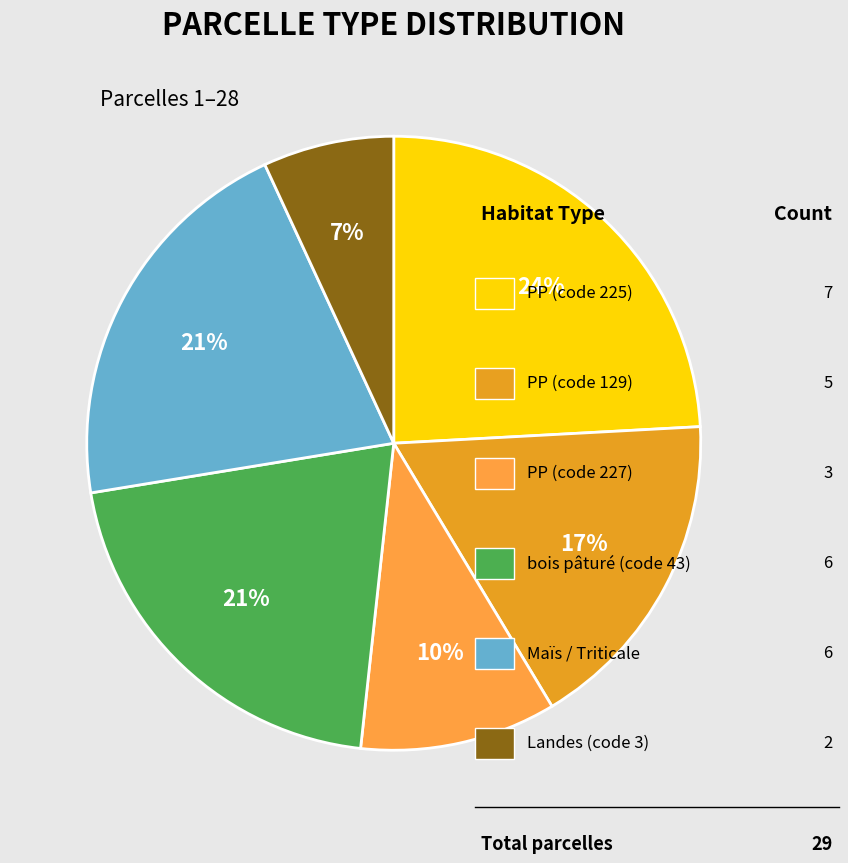

Which slice is the smallest?

Landes (type ancien codage 3)